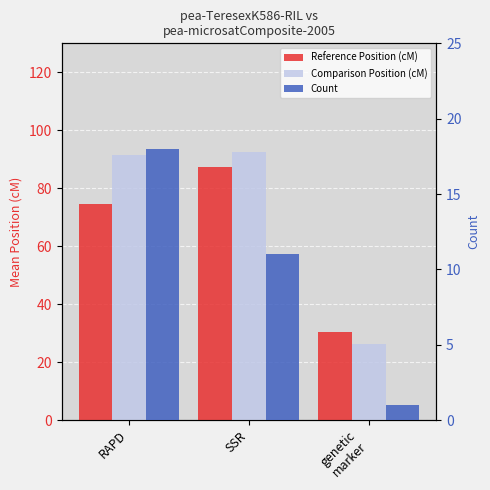

Which category has the highest value in the Reference Position (cM) series?

SSR